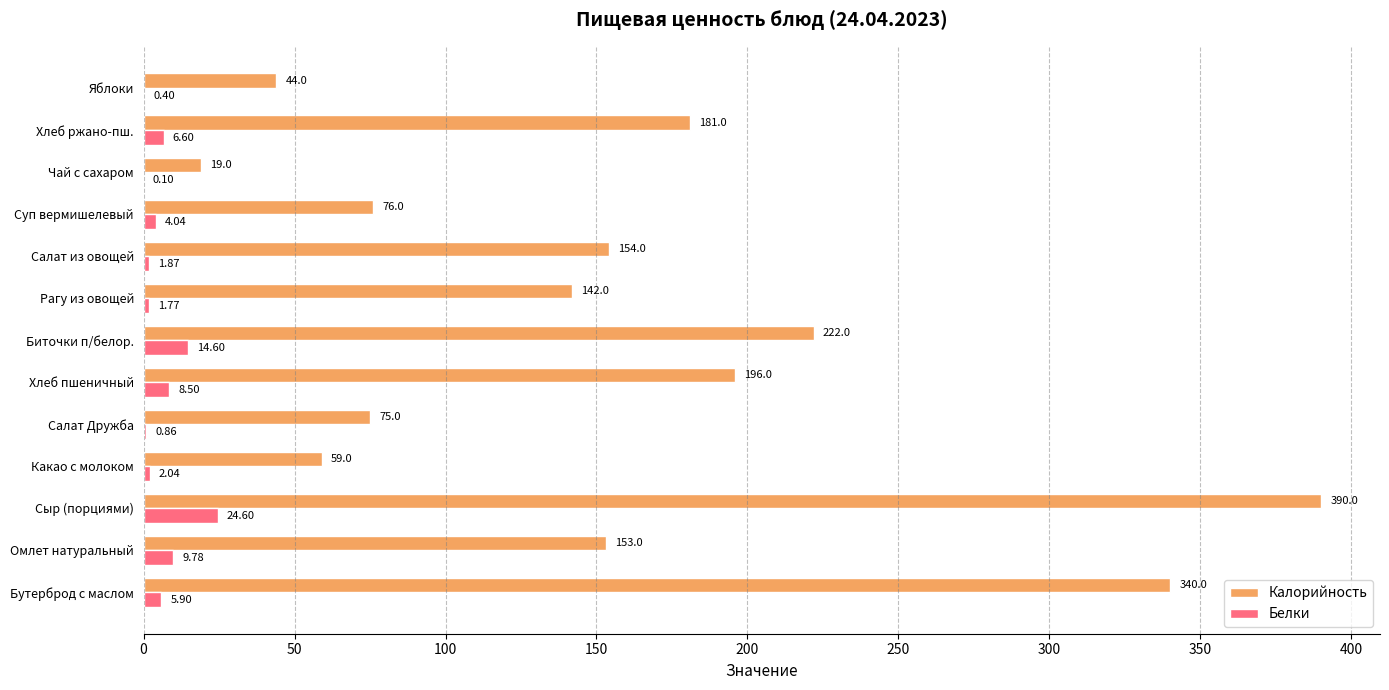

Which series changed the most between Омлет натуральный and Хлеб пшеничный?

Калорийность